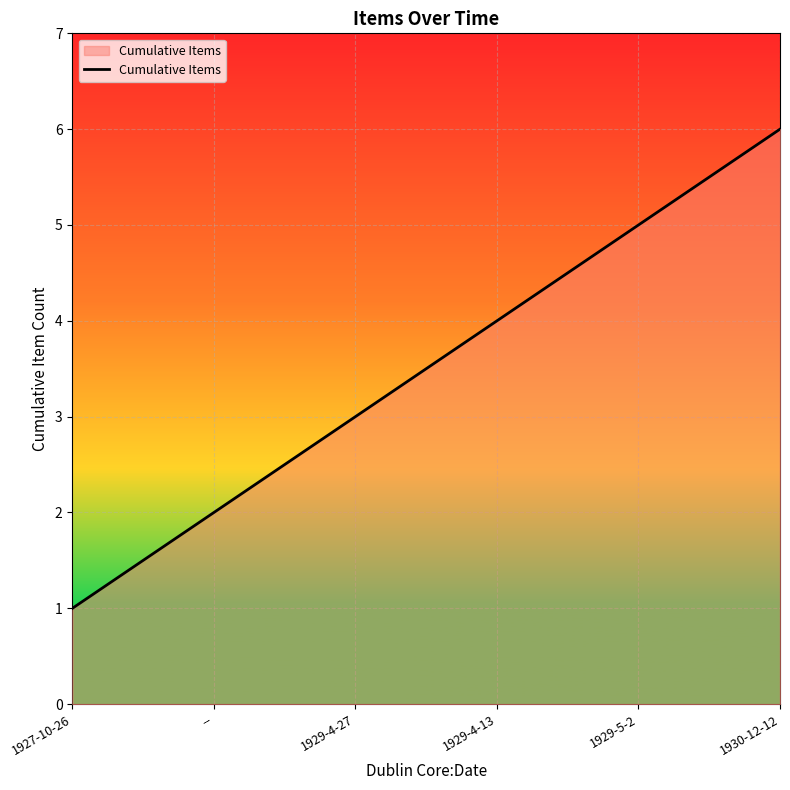

Reading right to left, list all the values displayed in this chart.

1930-12-12=6	1929-5-2=5	1929-4-13=4	1929-4-27=3	--=2	1927-10-26=1